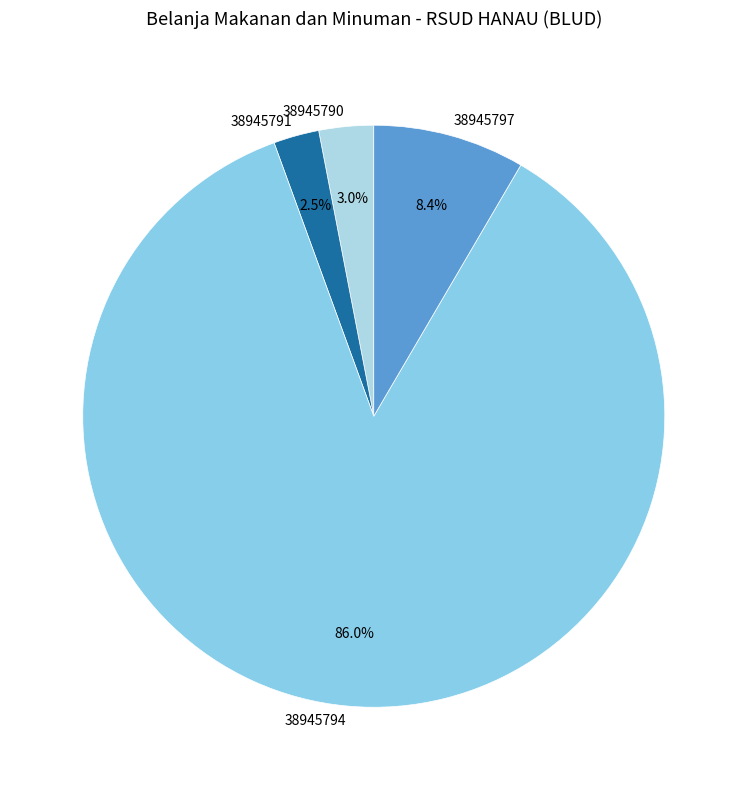

Is it true that 38945791 is 16% of the pie?

False